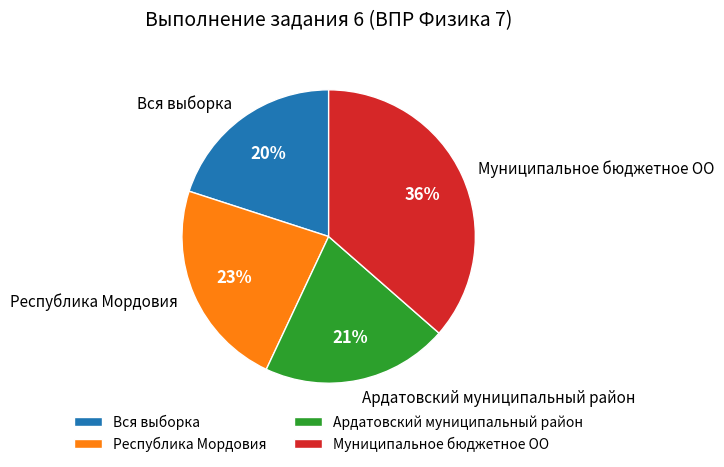

How many slices are in this pie chart?

4